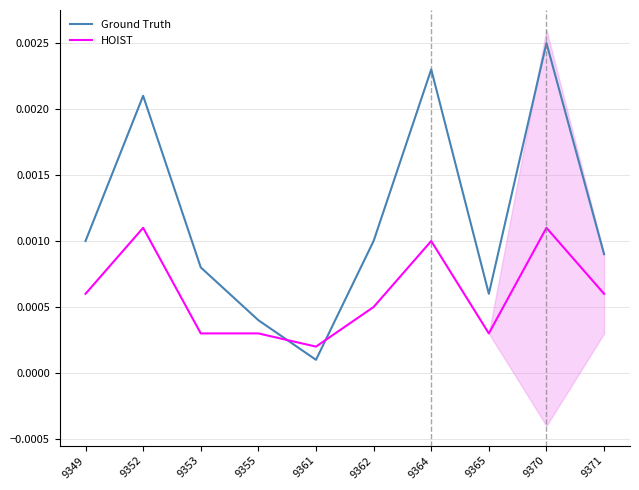

At 9371, list the series in order from smallest to largest.

HOIST, Ground Truth